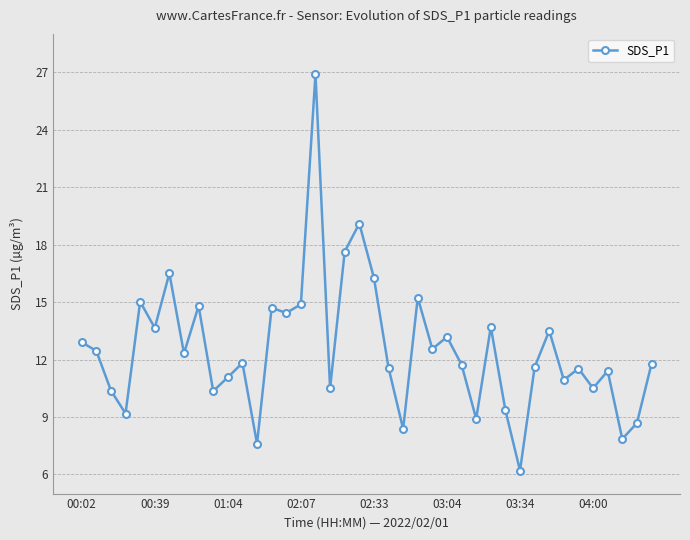

What is the smallest value displayed?

6.2